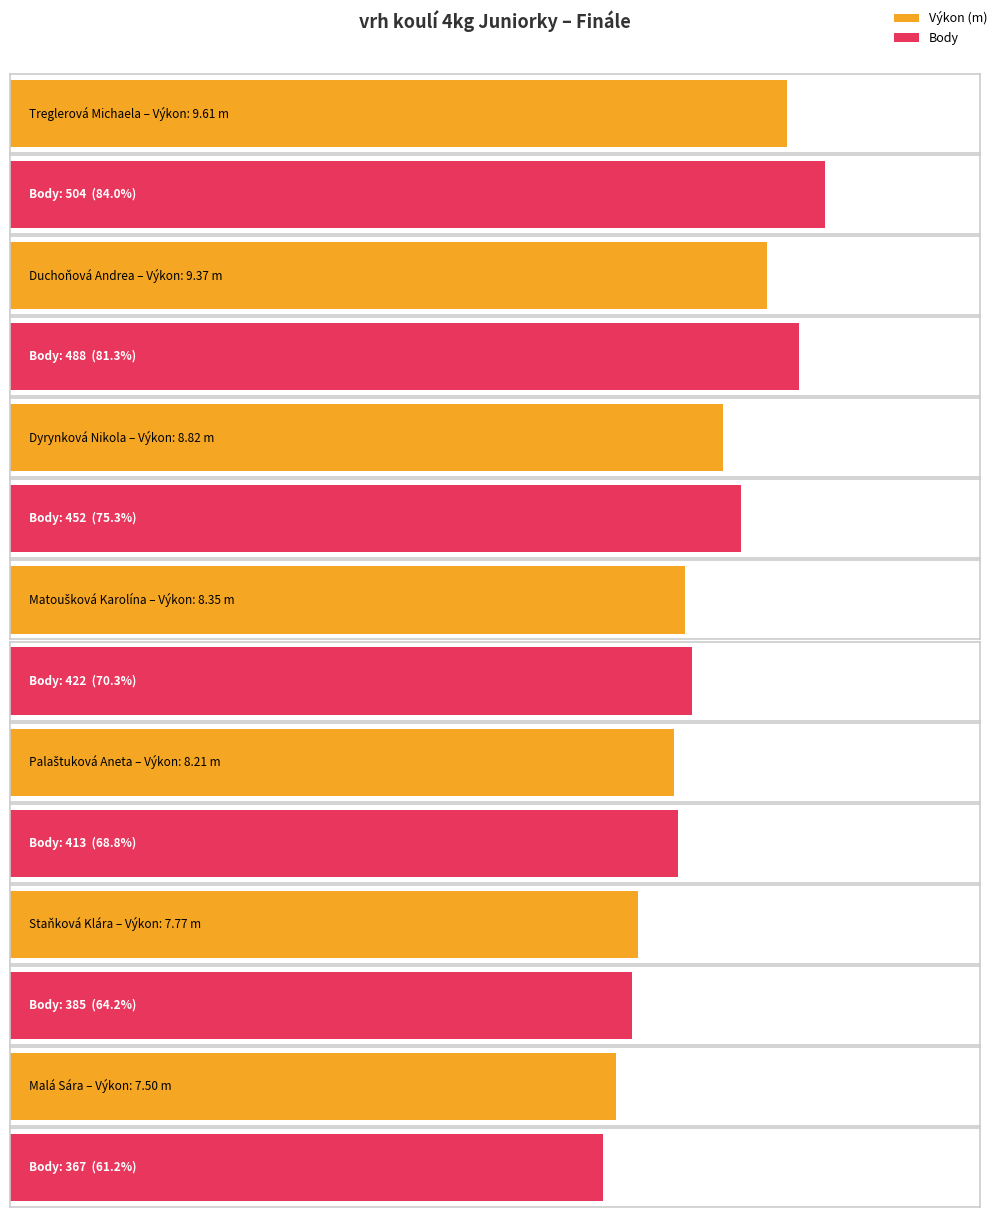

What are all the series names shown in the legend?

Výkon, Body